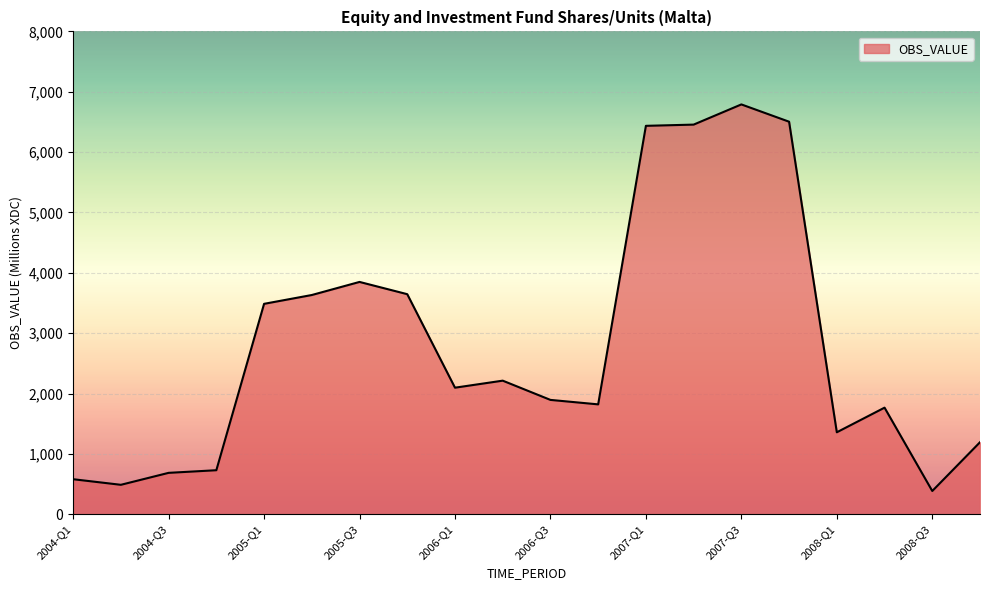

What is the greatest value displayed?

6790.4